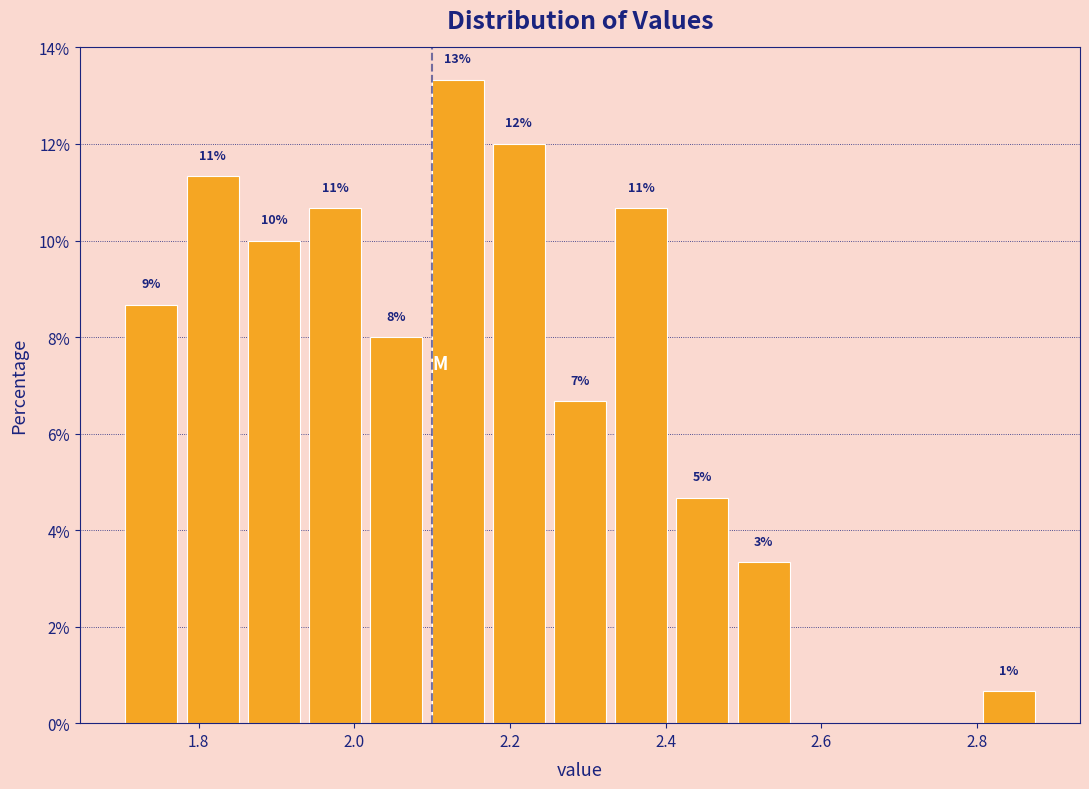

Read against the x-axis, roughly where is the centre of the tallest bar?

2.14